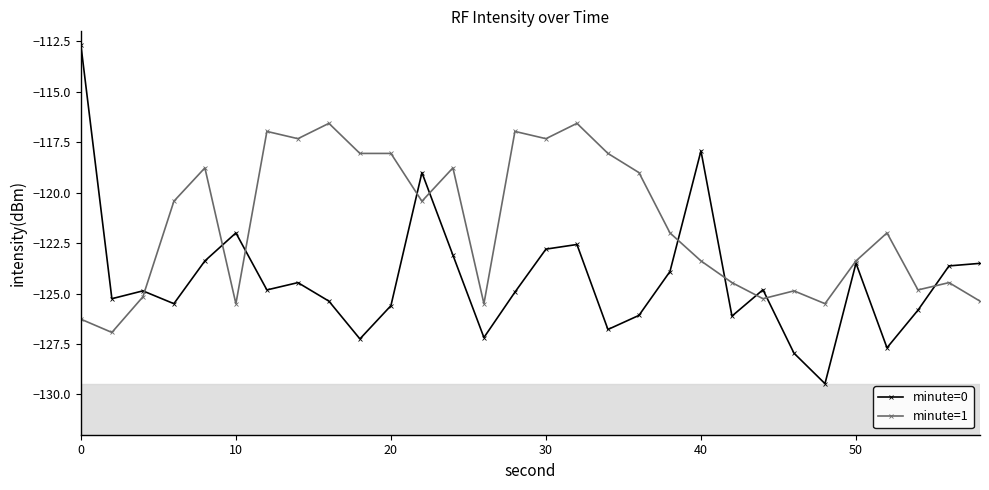

Rank the series by their average value, from lowest to highest.

minute=0, minute=1